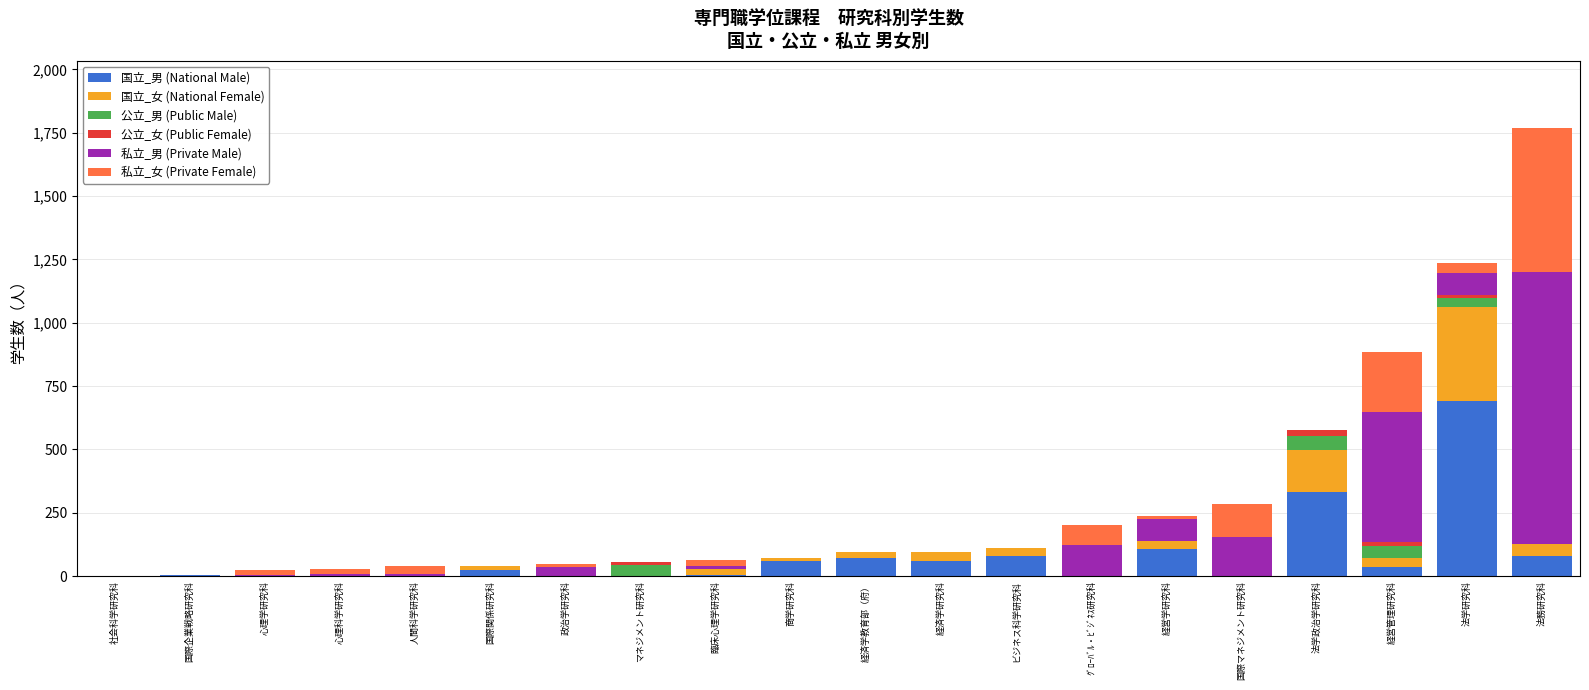

At which category is the sum across all series the highest?

法務研究科